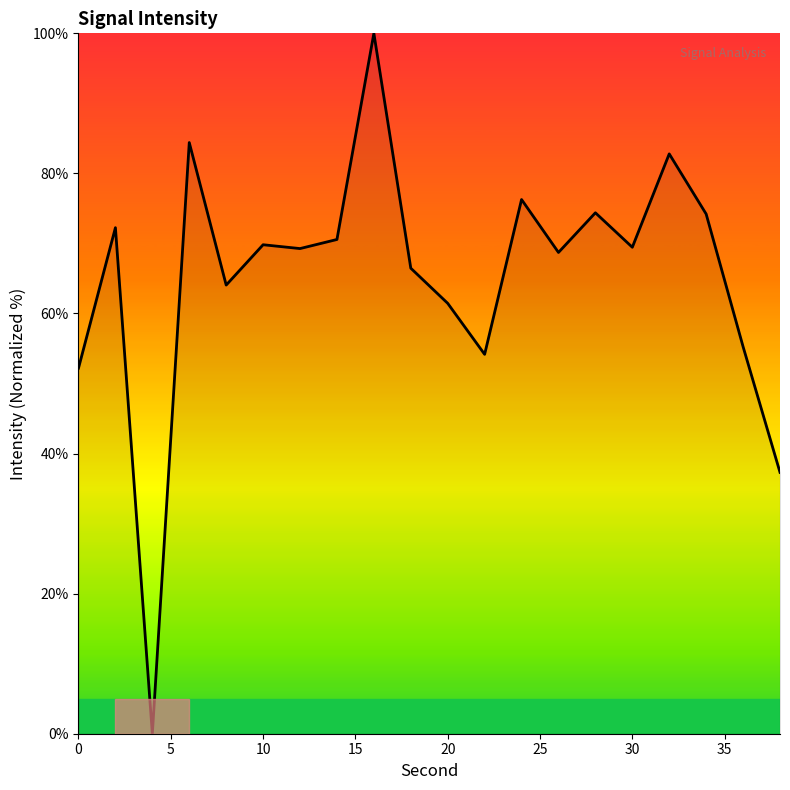

True or false: there are more than 1 points higher than both neighbors.

True